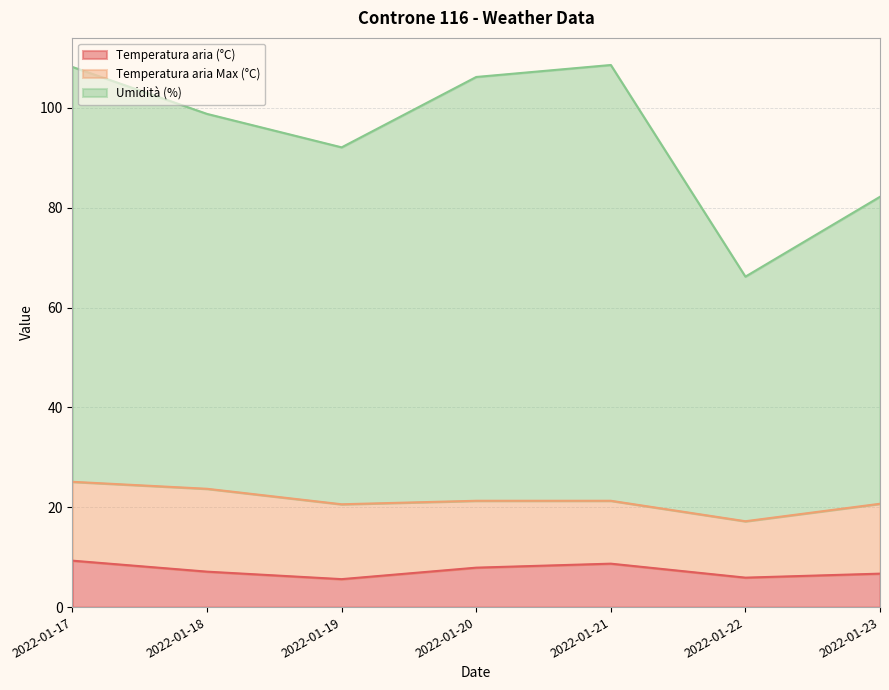

What is the total value across all series at 2022-01-22?

66.2